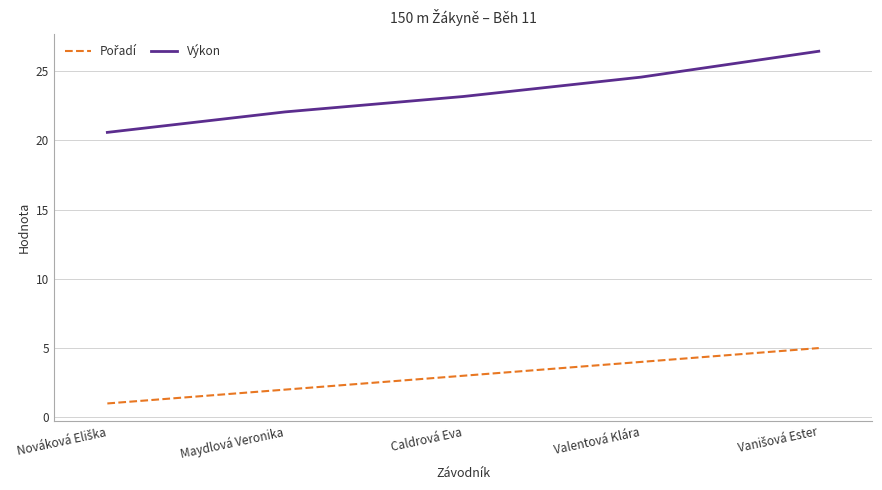

Which series has the largest range (max minus min)?

Výkon